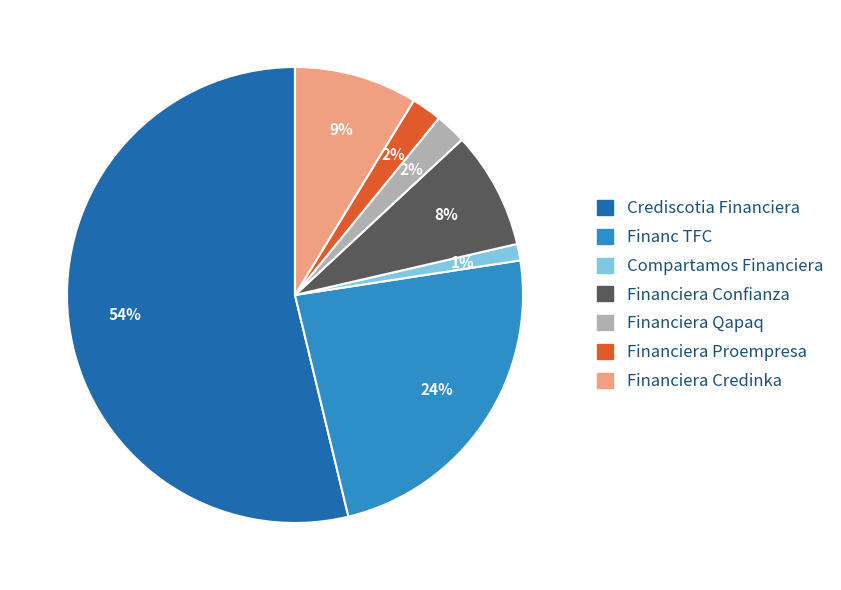

How many segments does this pie chart have?

7